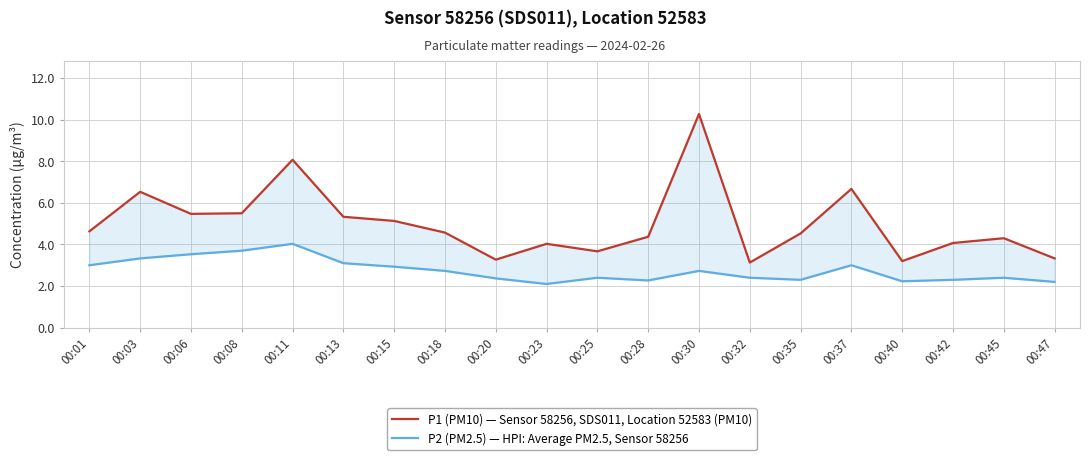

What is the difference between the highest and lowest values at 00:23?

1.9